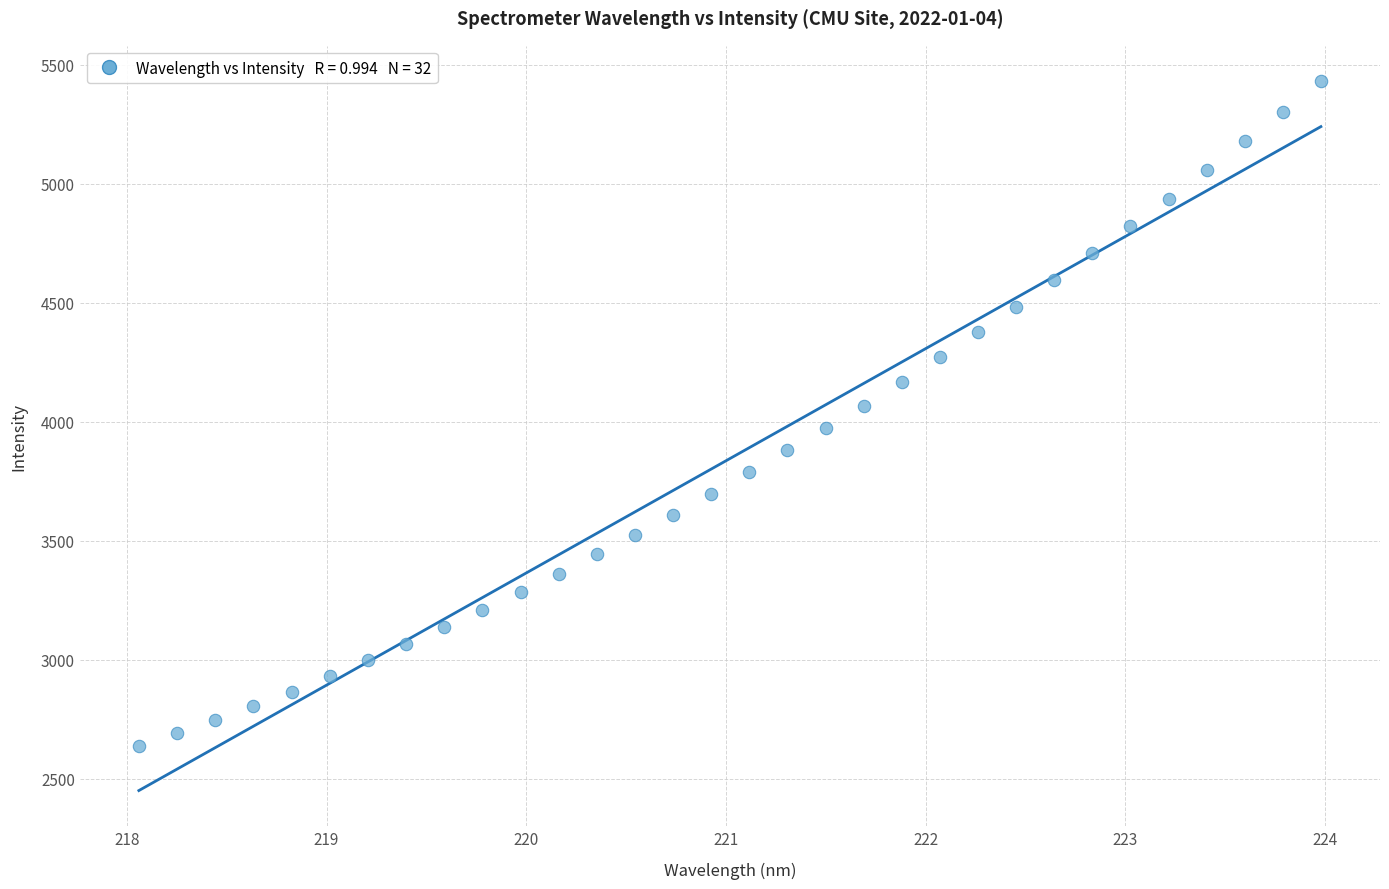

What is the range of Y values (max minus min)?

2792.6